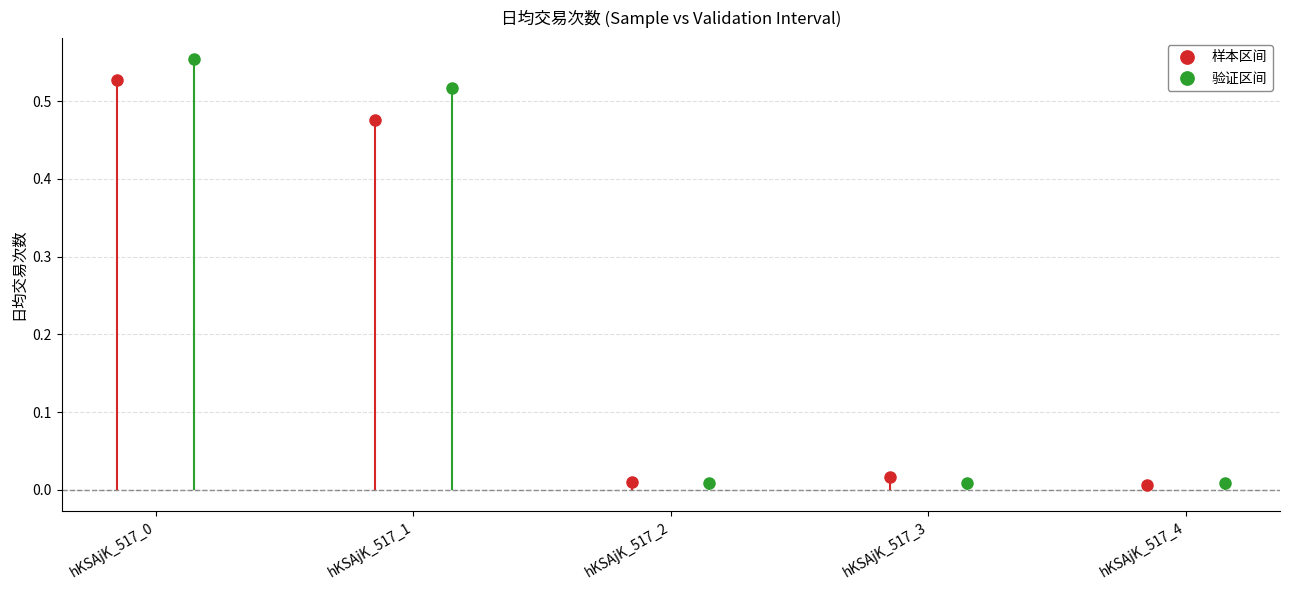

What are all the series names shown in the legend?

样本区间, 验证区间